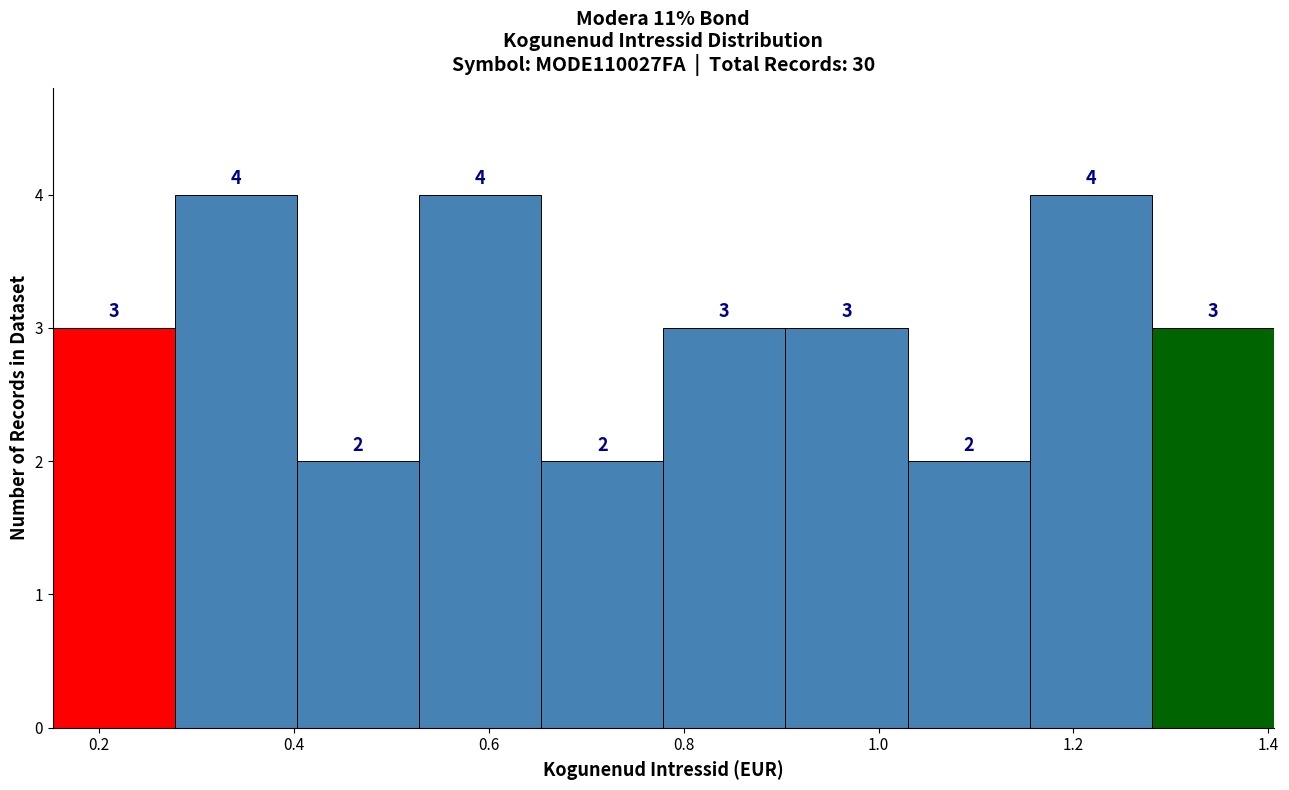

How tall is the bar that spans 1.28 to 1.40 on the x-axis? The bar edges are not printed on the chart, so give them approximately, as read against the axis.

3